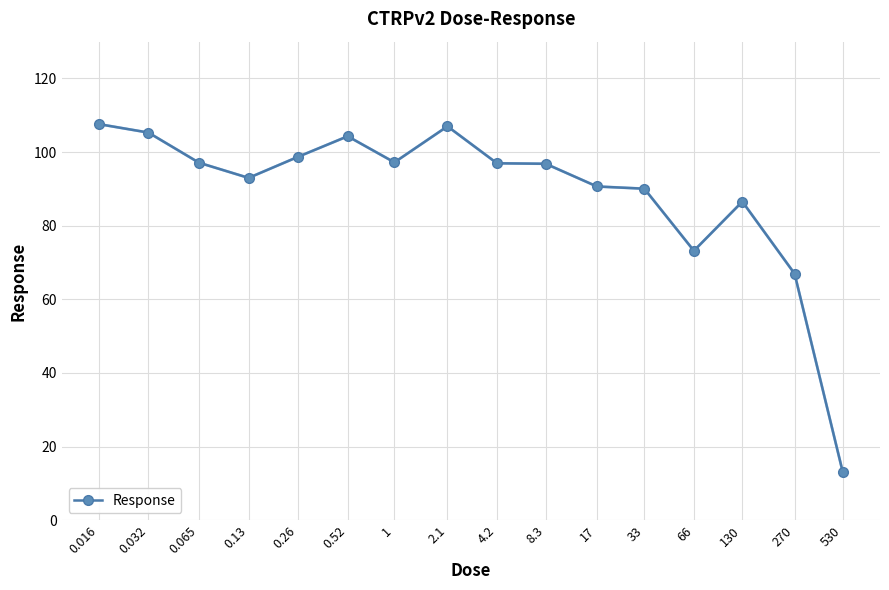

True or false: the data has more than 1 interior local peaks.

True